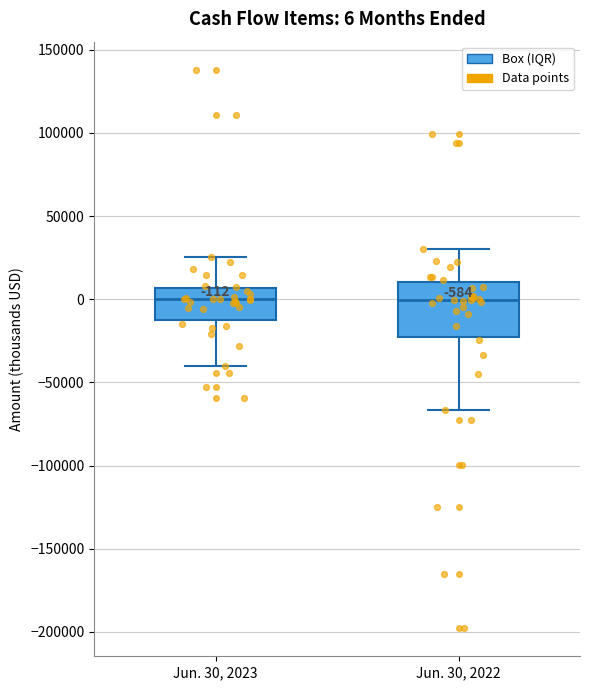

Which box is the tallest, from its lower edge to its upper edge?

Jun. 30, 2022